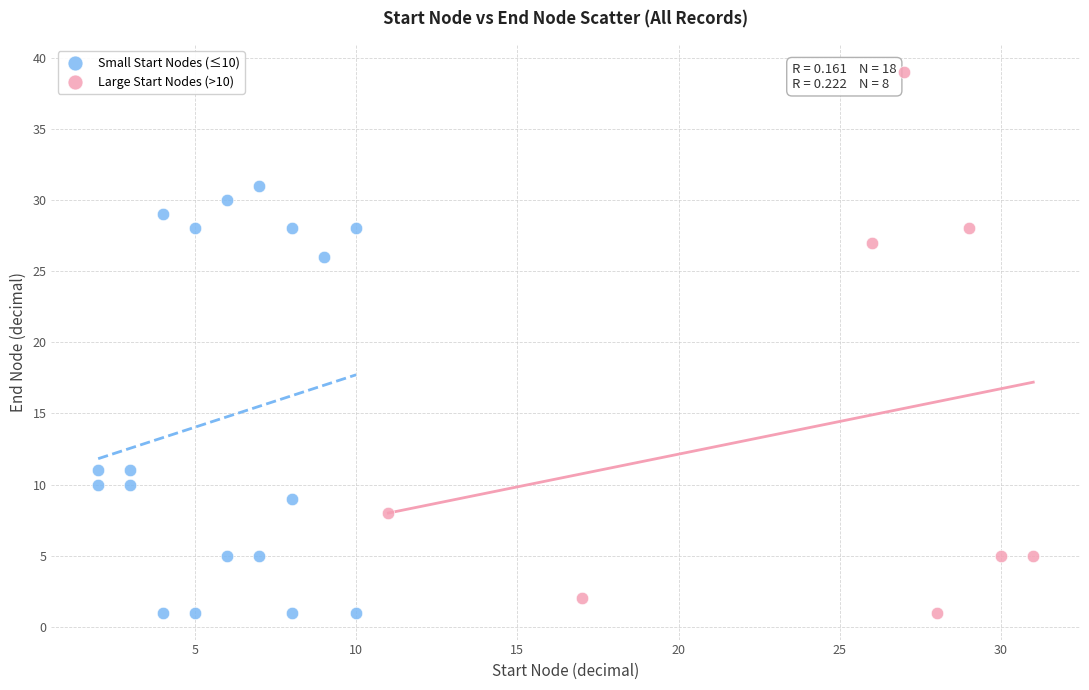

Which series contains the highest Y value?

Large Start Nodes (>10)